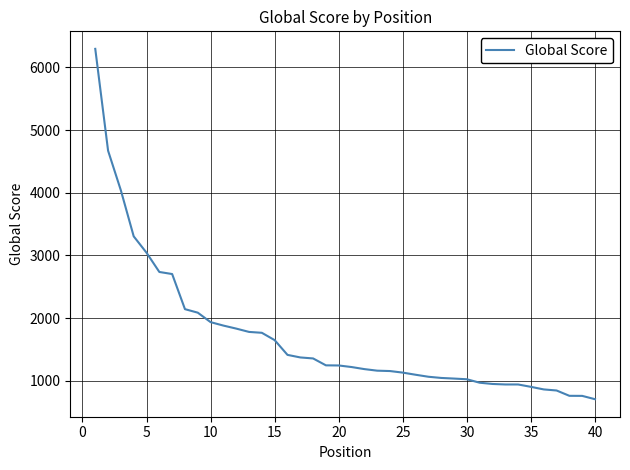

What is the difference between the maximum and minimum values?

5587